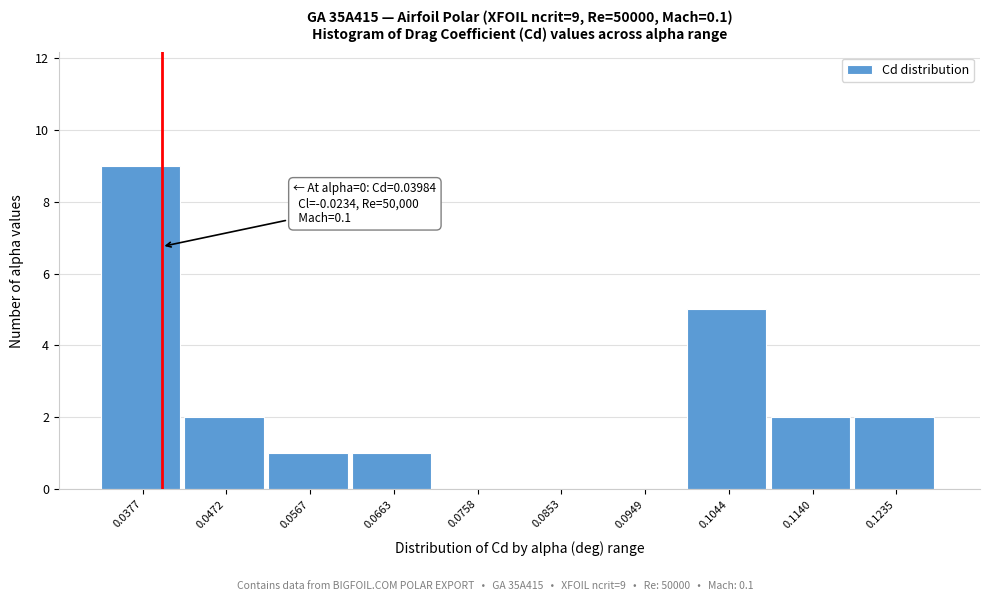

Over which range of the x-axis is the bar tallest?

0.033 to 0.042